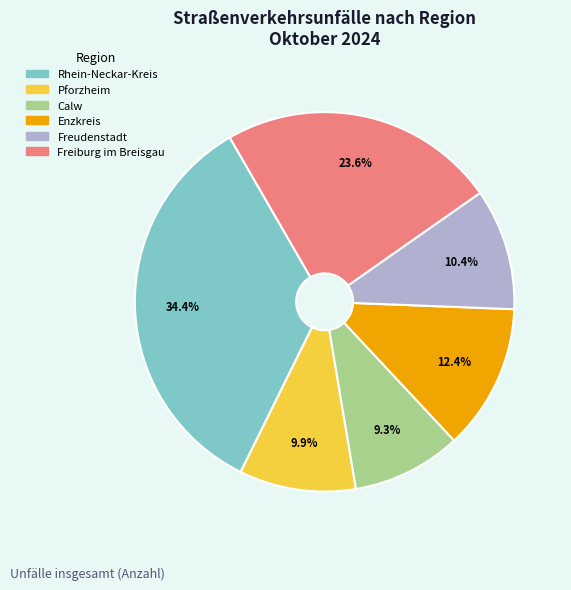

Is there any slice that represents more than half of the pie?

No